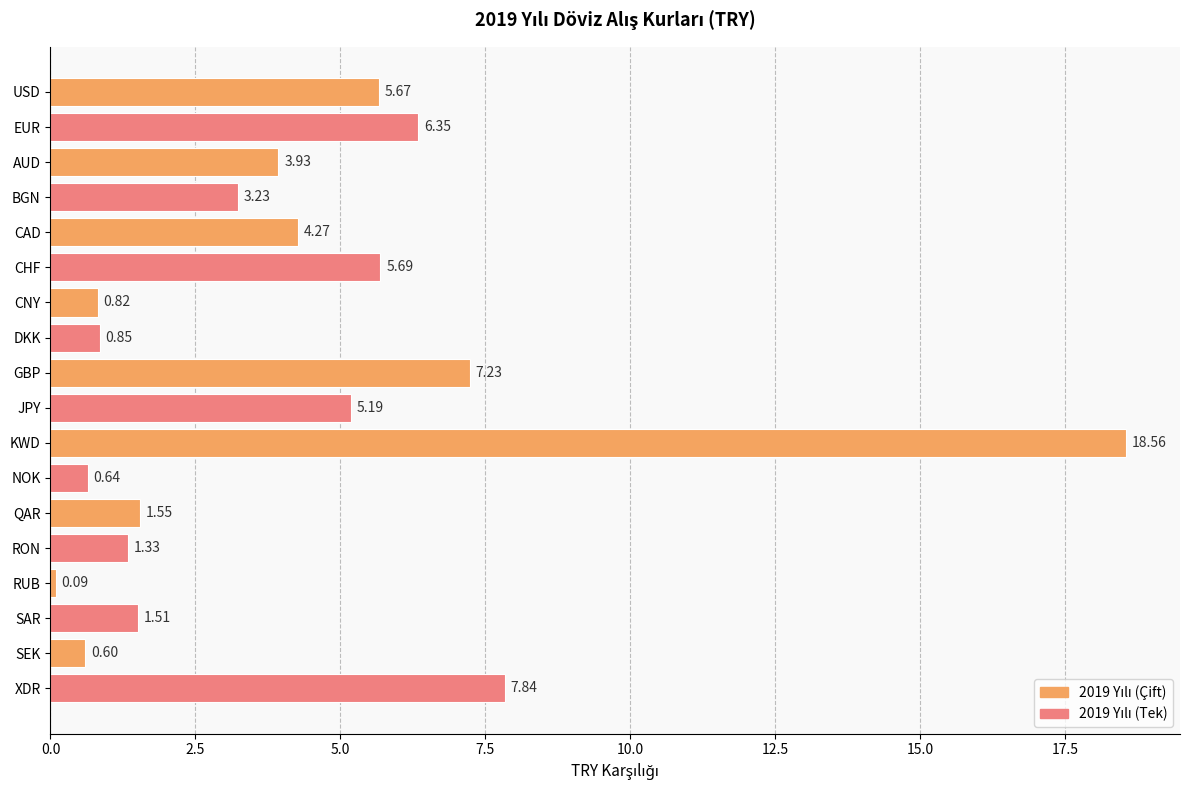

What is the label of the 15th bar from the bottom?

BGN